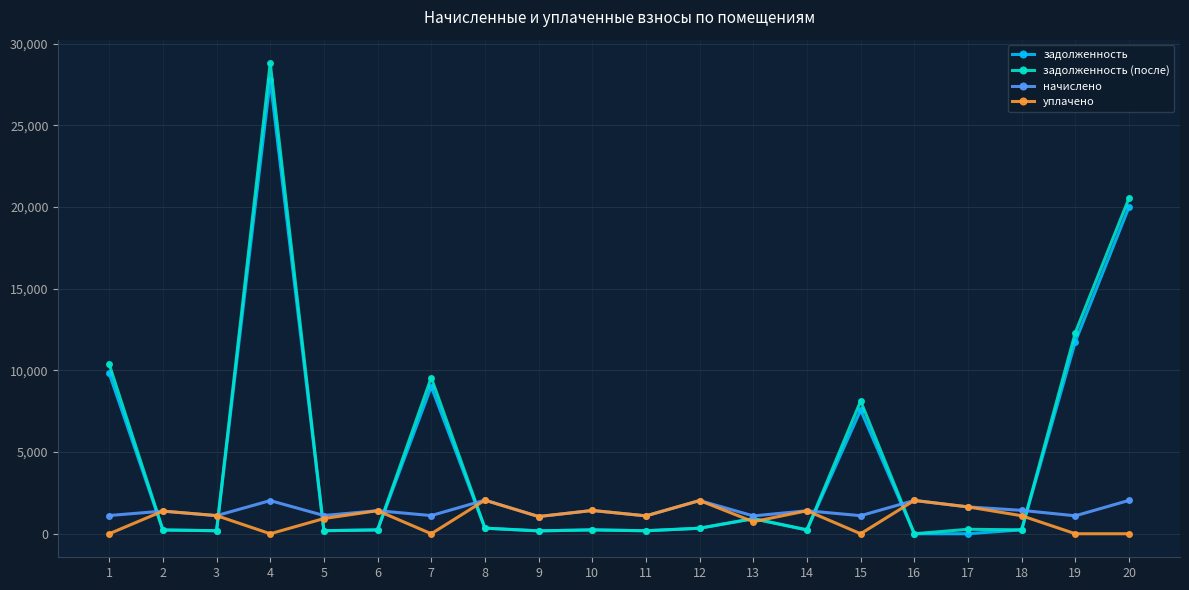

What is the value of the задолженность (после) point at the 19th from the left?

12312.4